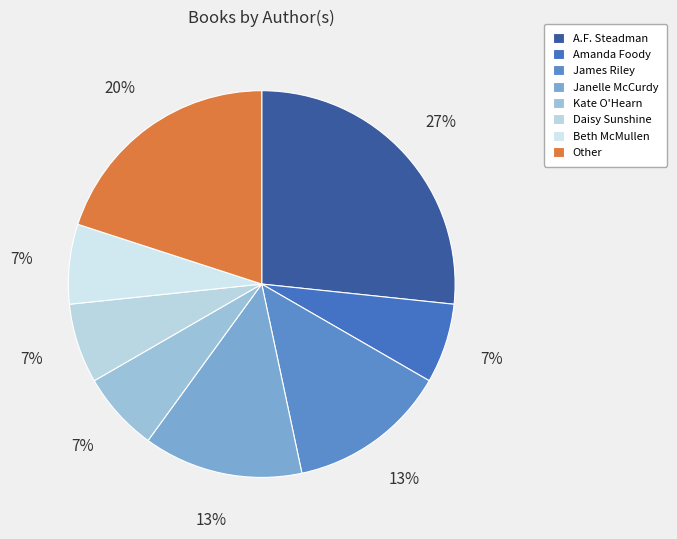

Which slice is the largest?

A.F. Steadman